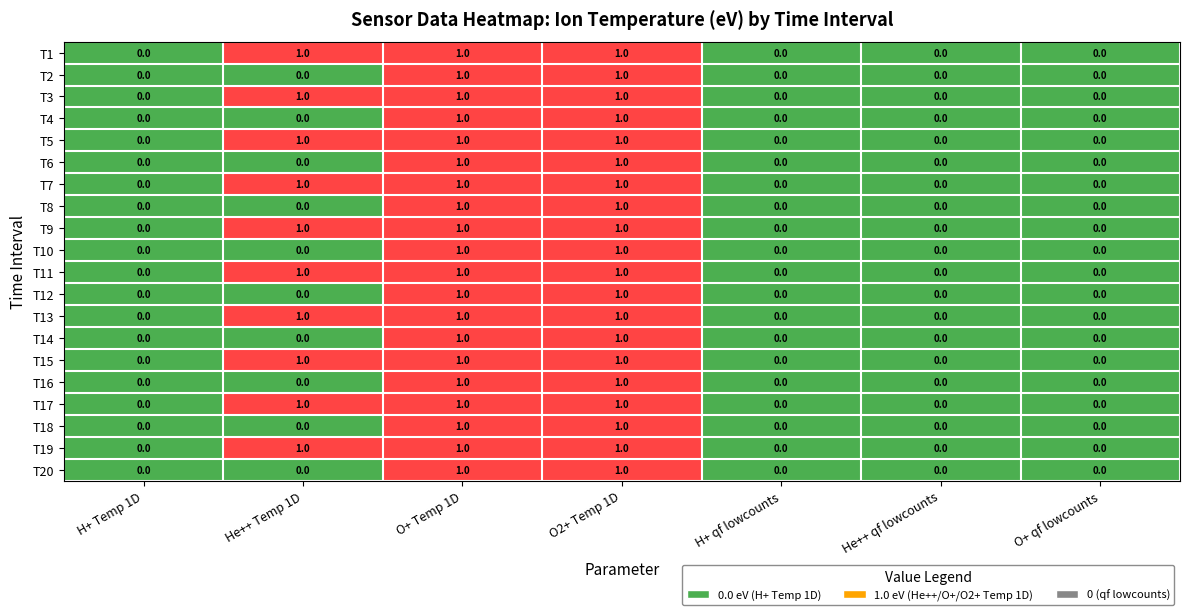

Is it true that T11 equals 0 at O+ qf lowcounts?

True